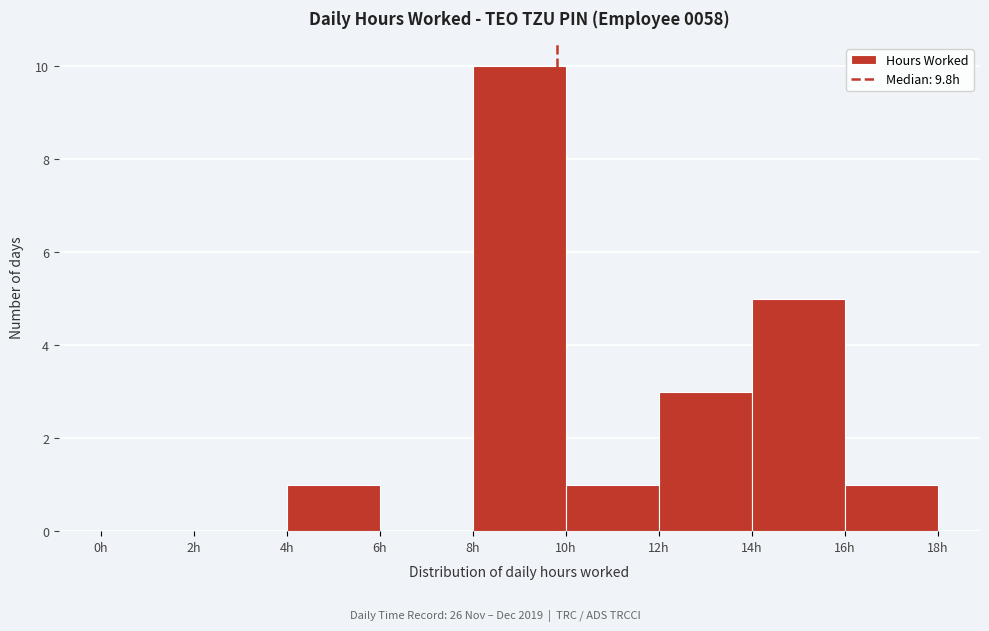

Reading left to right, list every bar in this chart as the range it spans on the x-axis followed by its height. The values are not printed on the chart, so give them approximately, as read against the axis.

0 to 2: 0
2 to 4: 0
4 to 6: 1
6 to 8: 0
8 to 10: 10
10 to 12: 1
12 to 14: 3
14 to 16: 5
16 to 18: 1